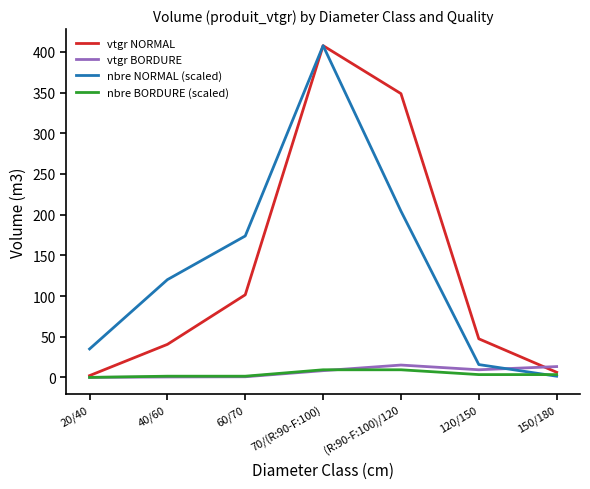

Between 120/150 and 150/180, which series saw the biggest shift?

vtgr NORMAL